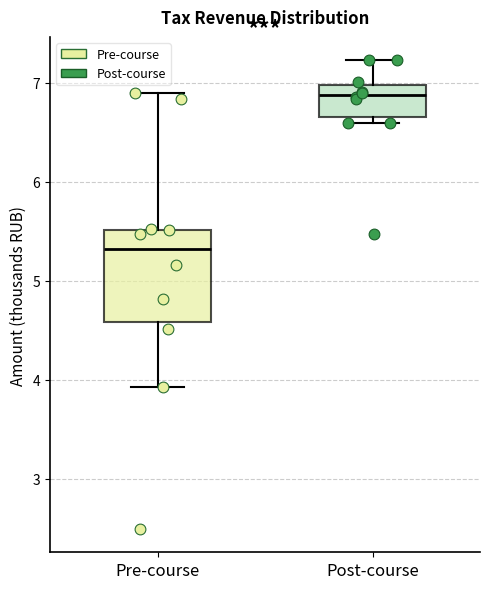

Where does the median line of the box for Post-course sit on the y-axis? The values are not printed on the chart, so give them approximately, as read against the axis.

6.9